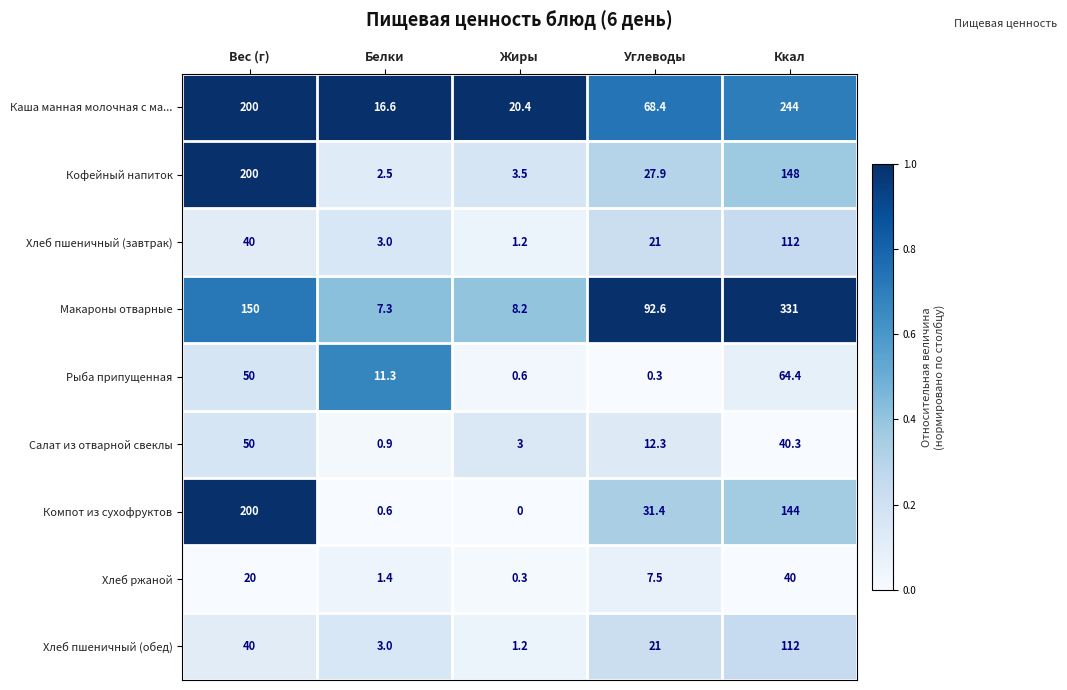

Read the Рыба припущенная value at Углеводы.

0.3